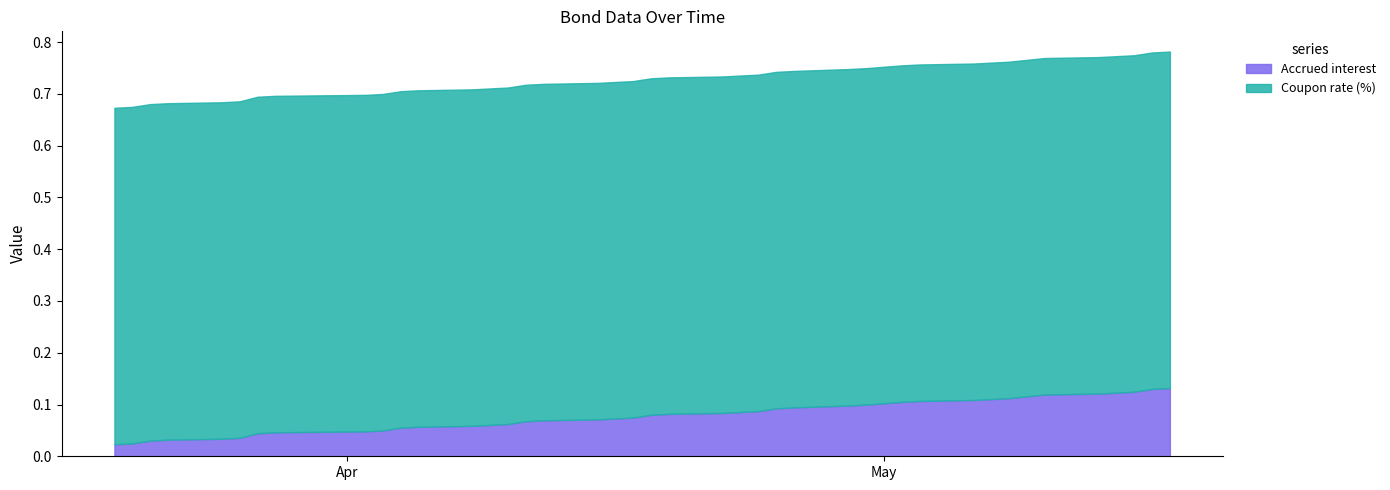

Between 2024-04-16 and 2024-05-16, which is larger?

2024-05-16